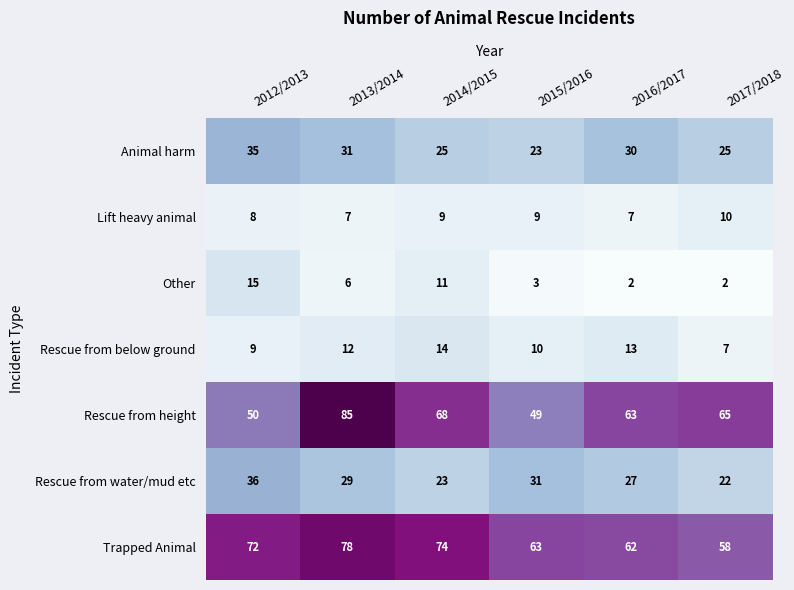

Is it true that Animal harm equals 25 at 2014/2015?

True